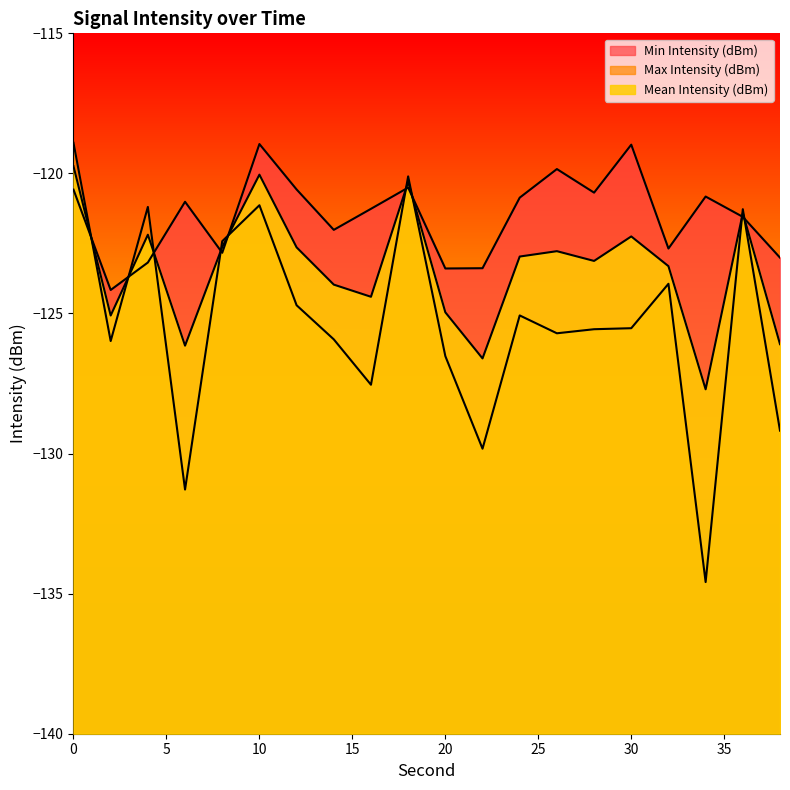

Which label corresponds to the smallest value in the chart?

34